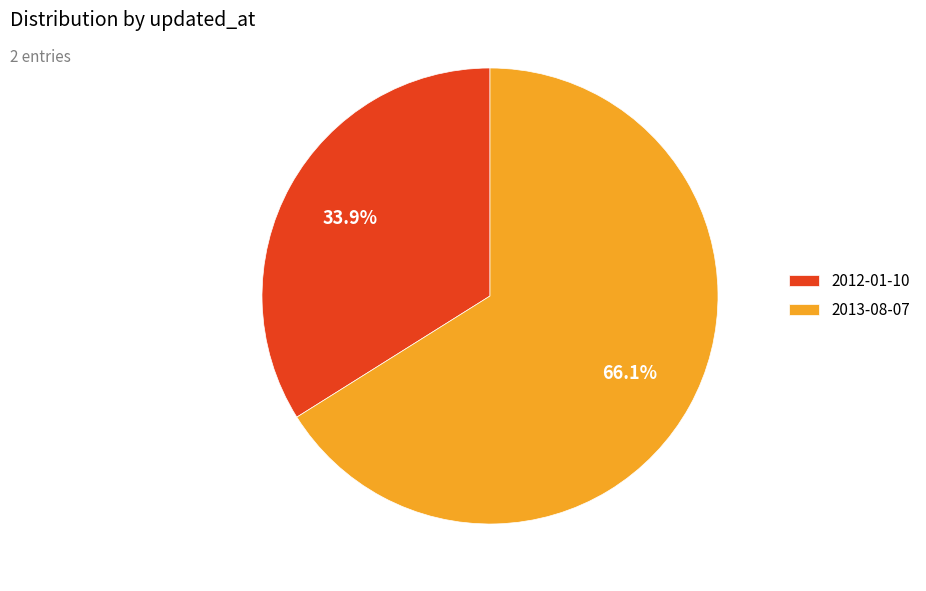

How many segments does this pie chart have?

2